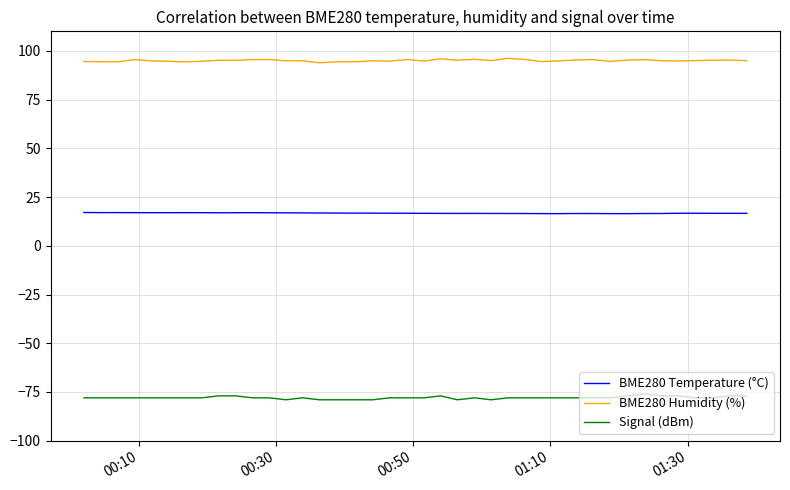

True or false: BME280 Temperature (°C) and Signal (dBm) cross at least once.

False